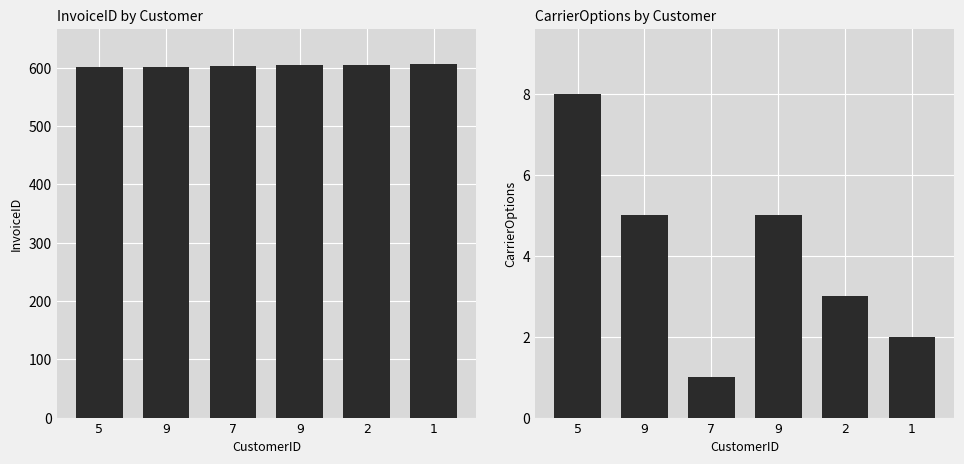

The value of CarrierOptions at 7 is 1. True or false?

True